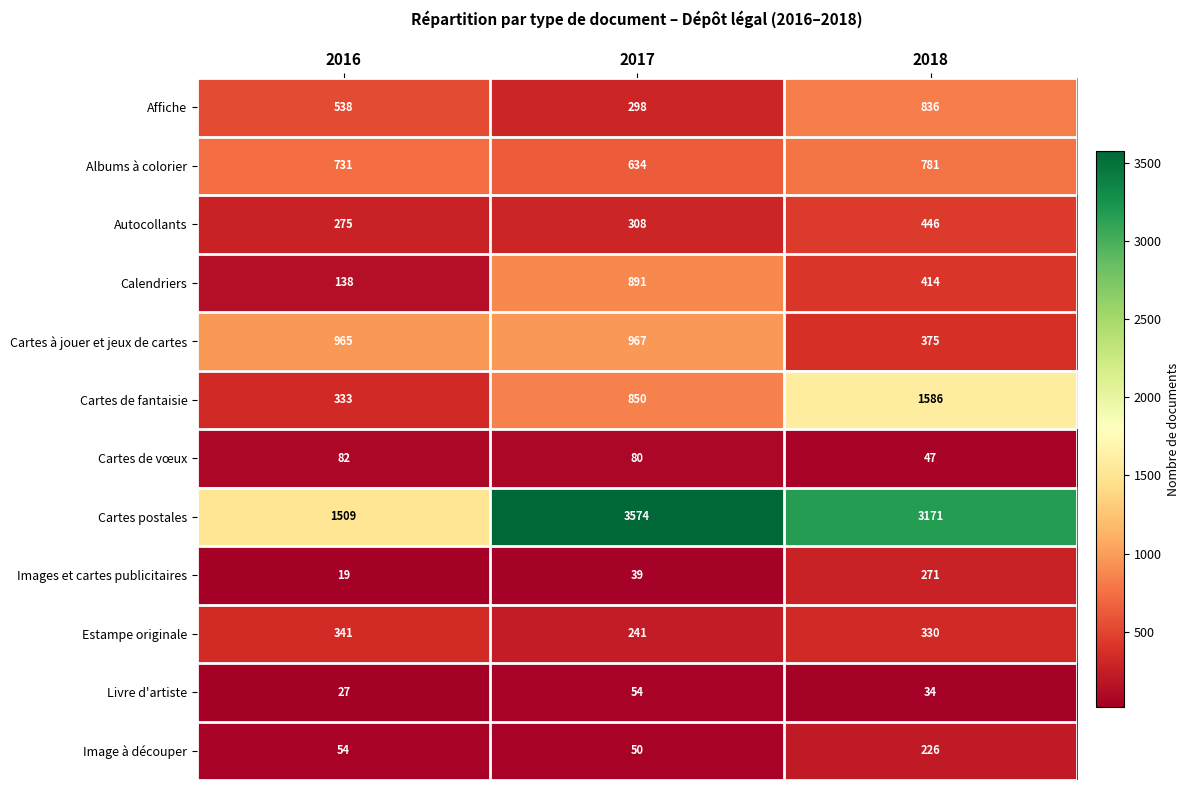

Which series has the largest total across all categories?

Cartes postales